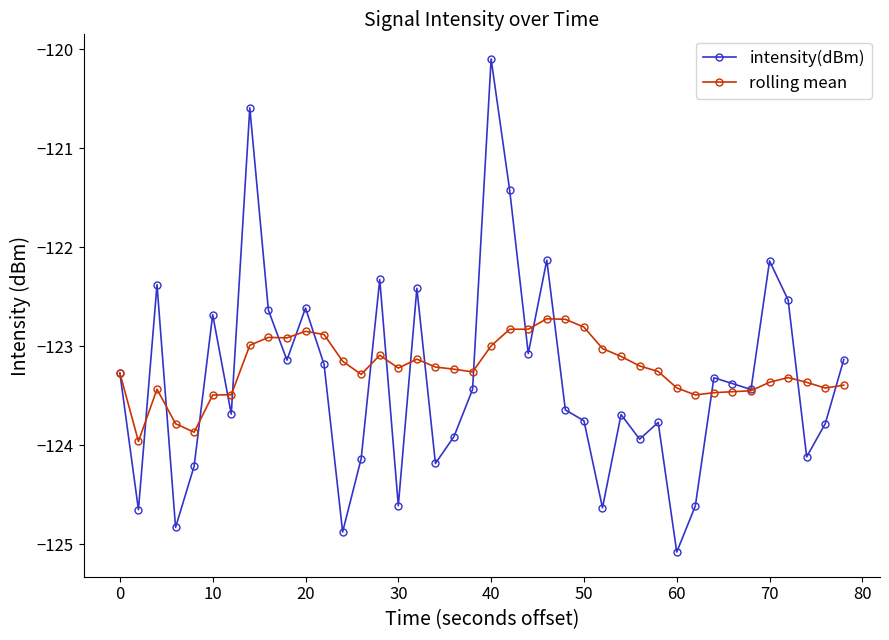

What is the smallest value displayed?

-125.1